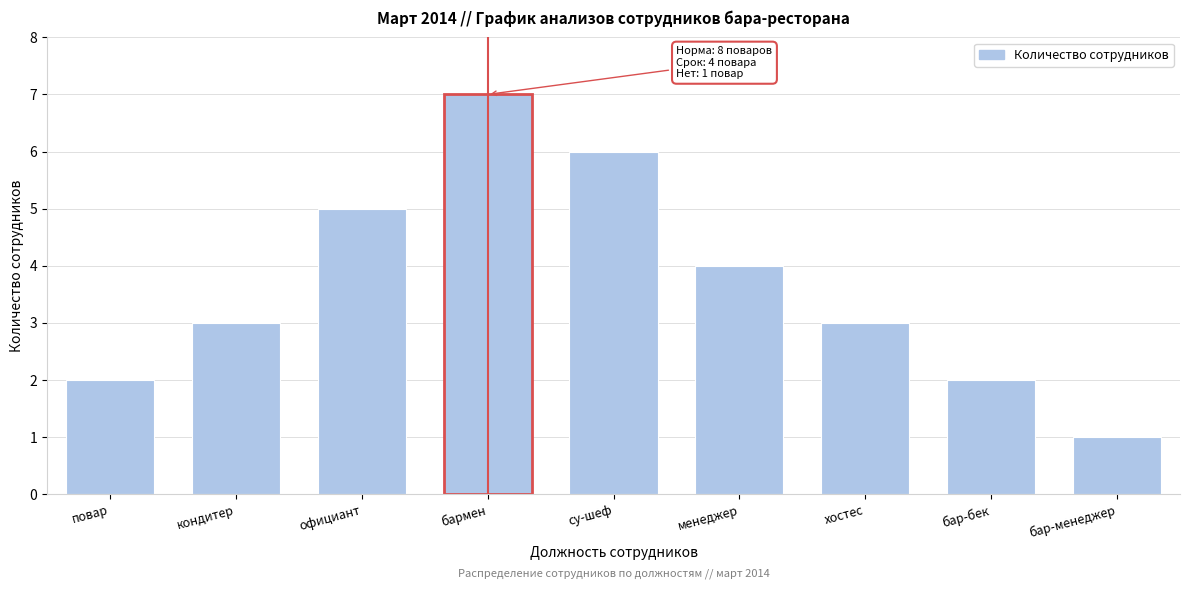

Reading left to right, transcribe all the data shown in this chart.

2	3	5	7	6	4	3	2	1